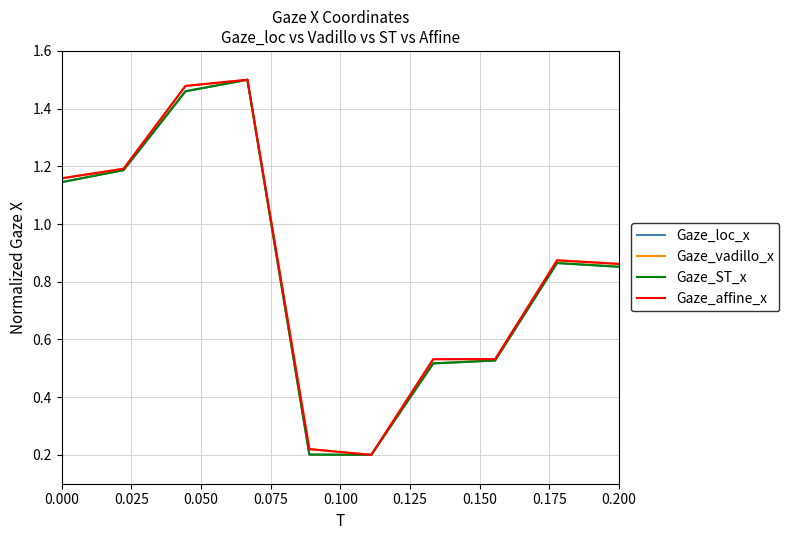

Does the chart have visible grid lines?

Yes